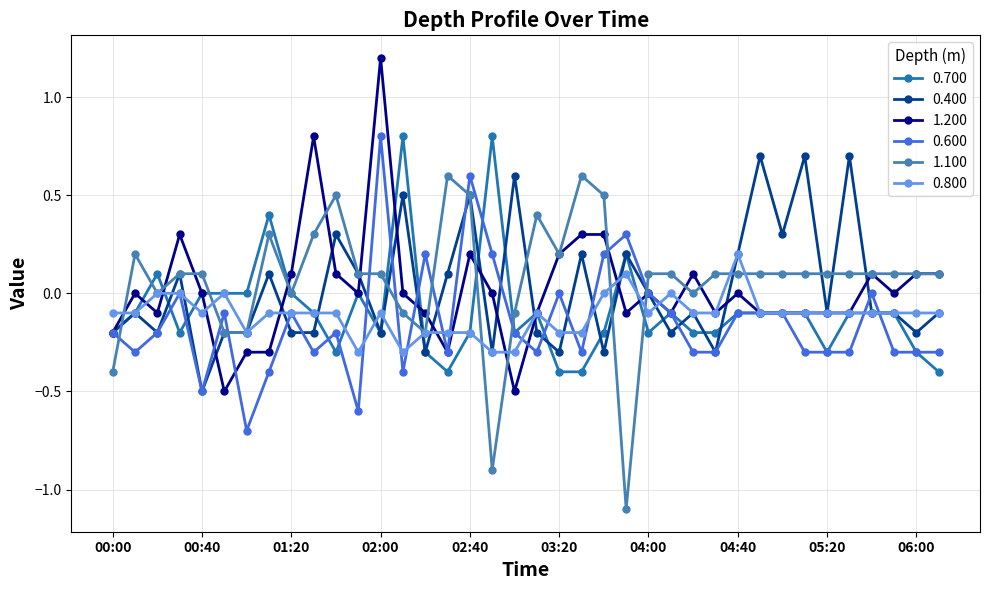

What is the value of the 0.700 point at the 32nd from the left?

-0.1